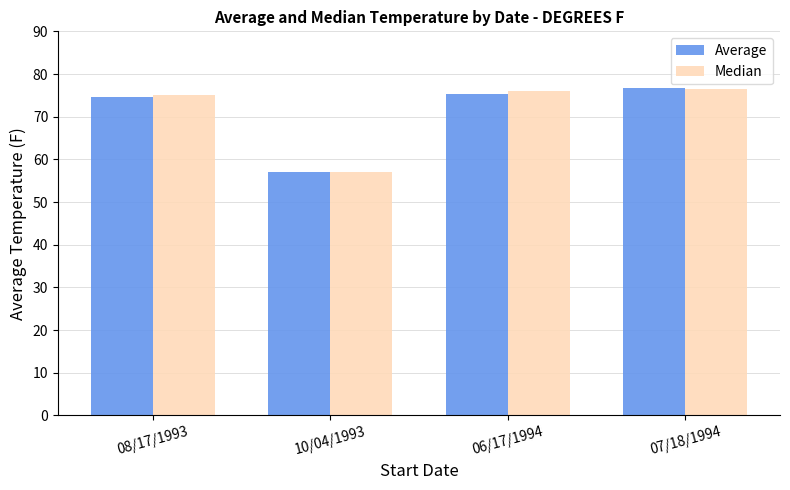

What is the average value of the Average series?

70.9